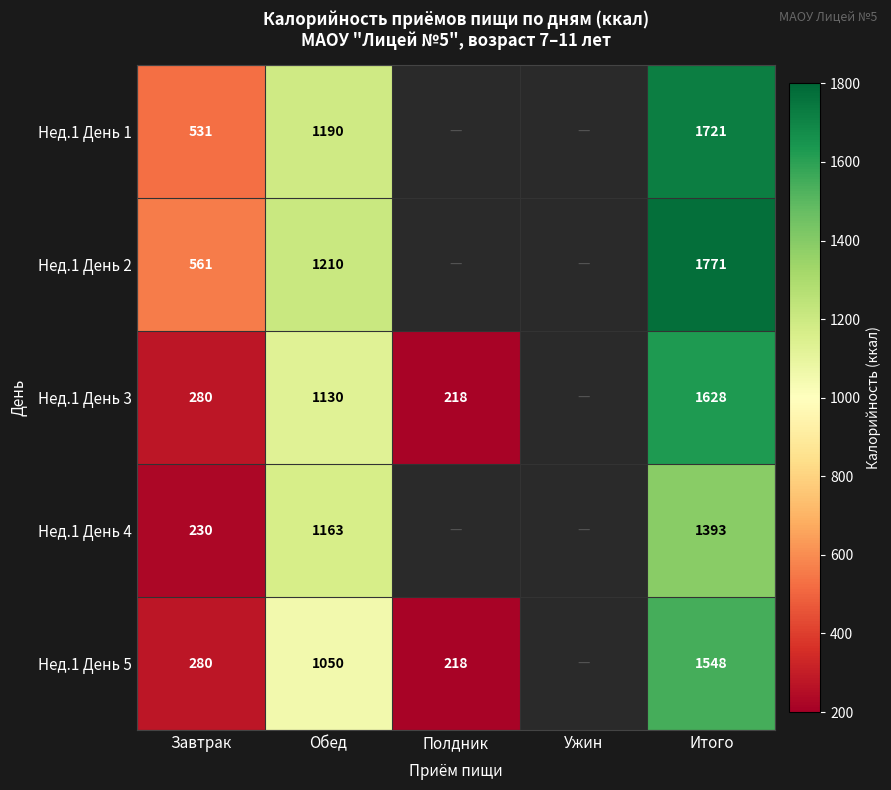

What is the total value across all series at Обед?

5743